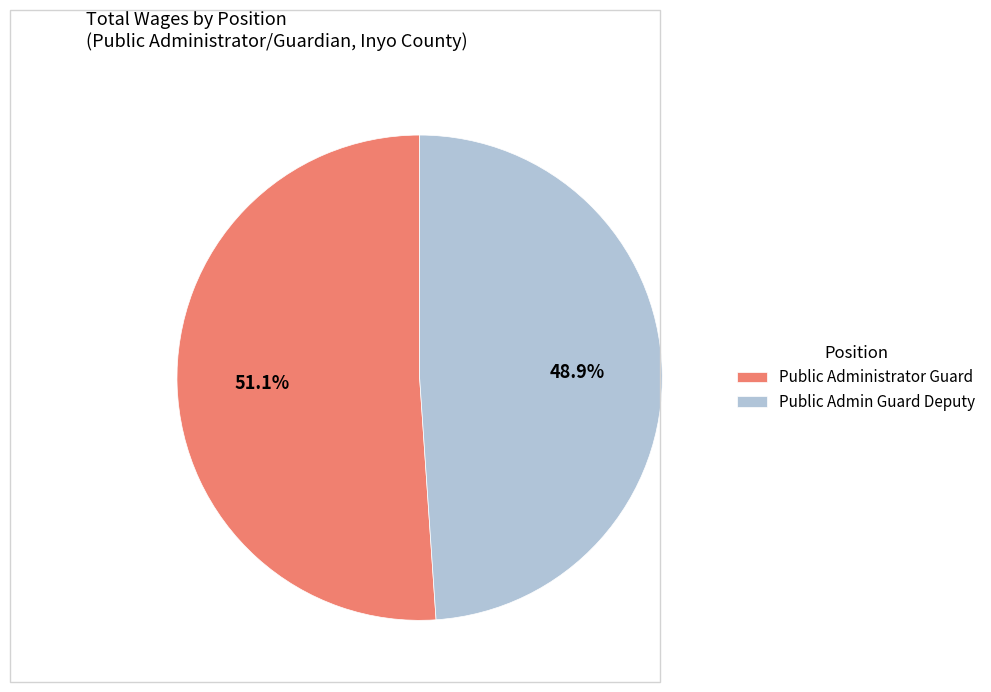

To the nearest percent, what portion does Public Admin Guard Deputy represent?

49%